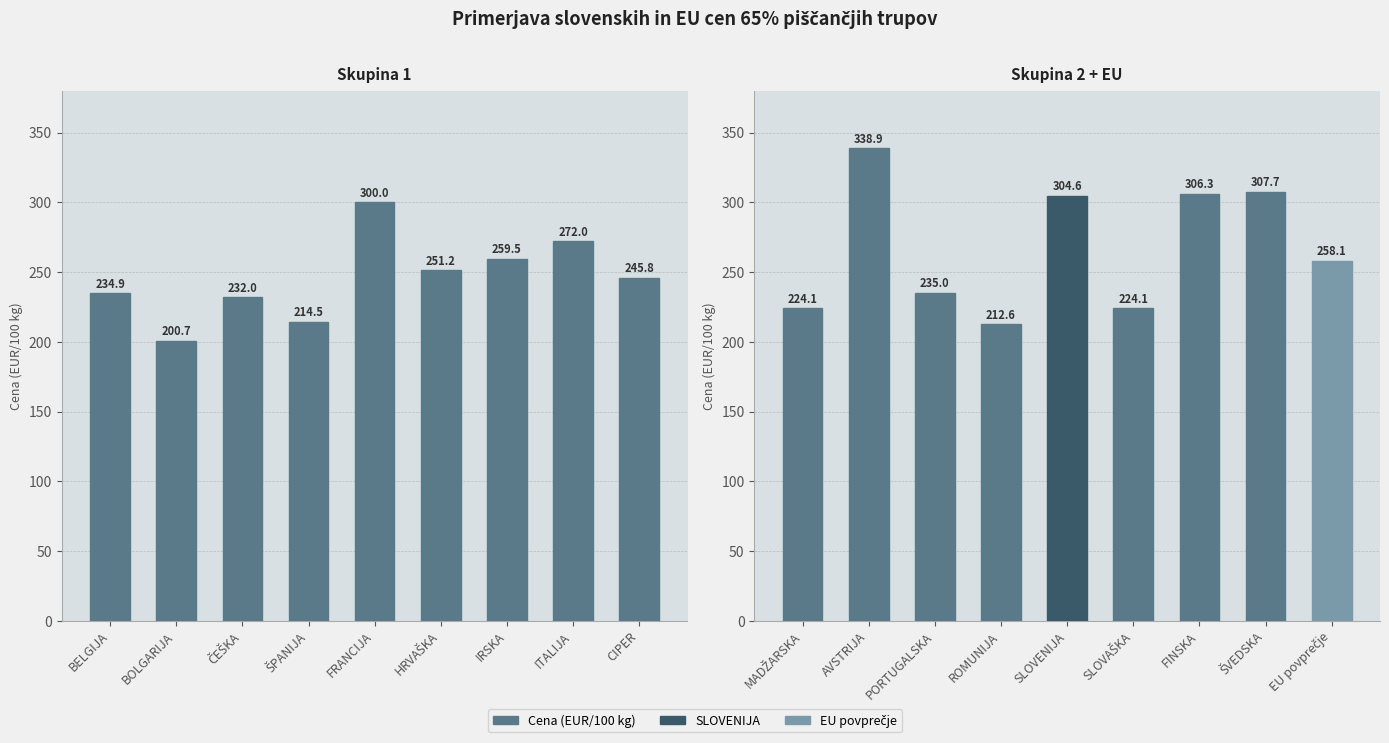

What is the difference between the maximum and second lowest values in the Skupina 2 + EU series?

114.8